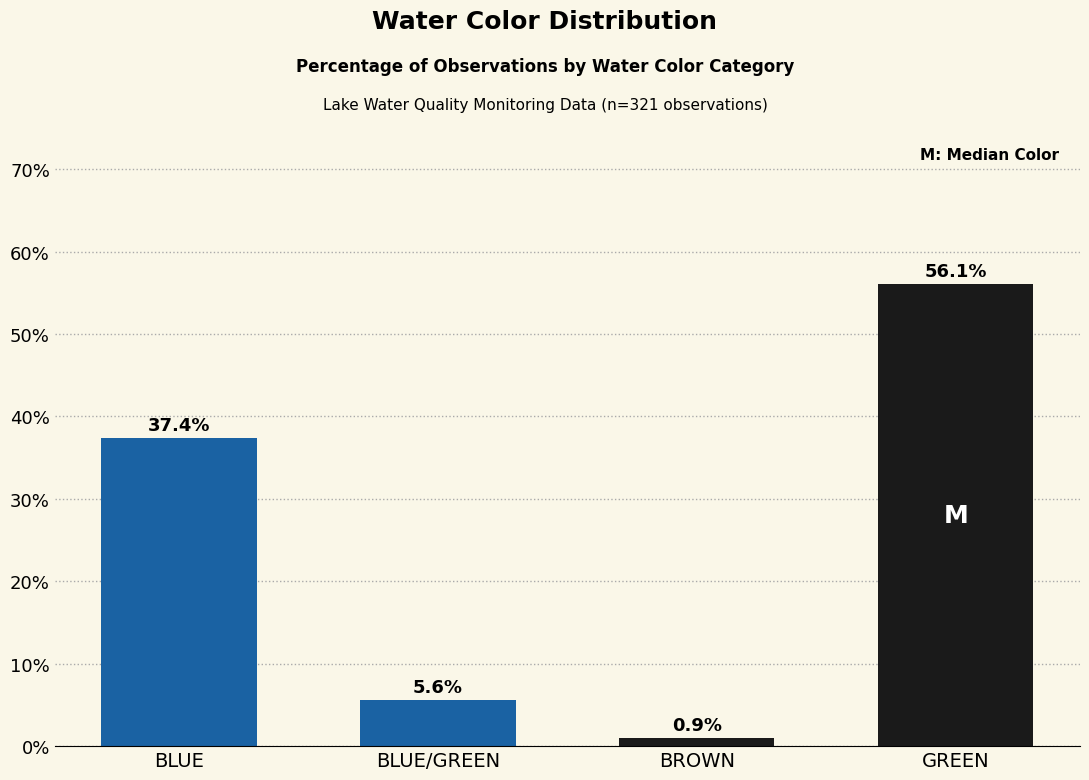

The chart shows a value of 0.9 at BROWN. True or false?

True